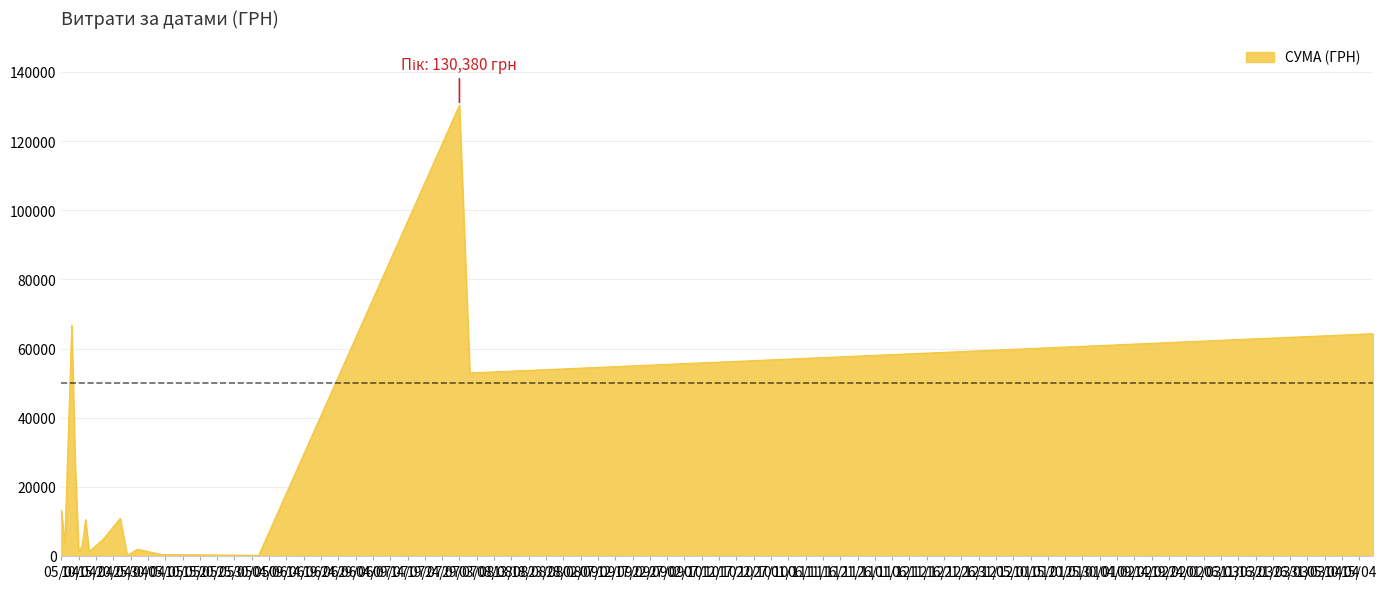

What is the difference between the maximum and minimum values?

130203.7